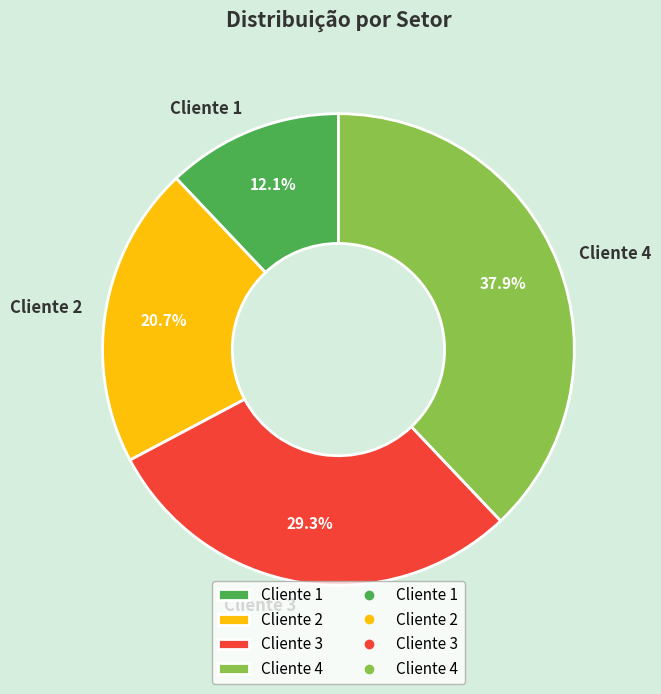

Is it true that Cliente 2 is 7% of the pie?

False